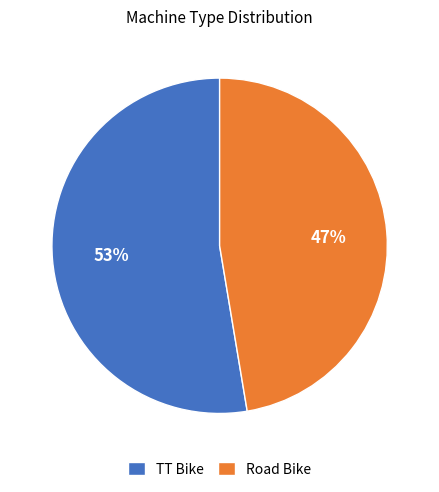

Is the sum of TT Bike and Road Bike greater than half?

Yes